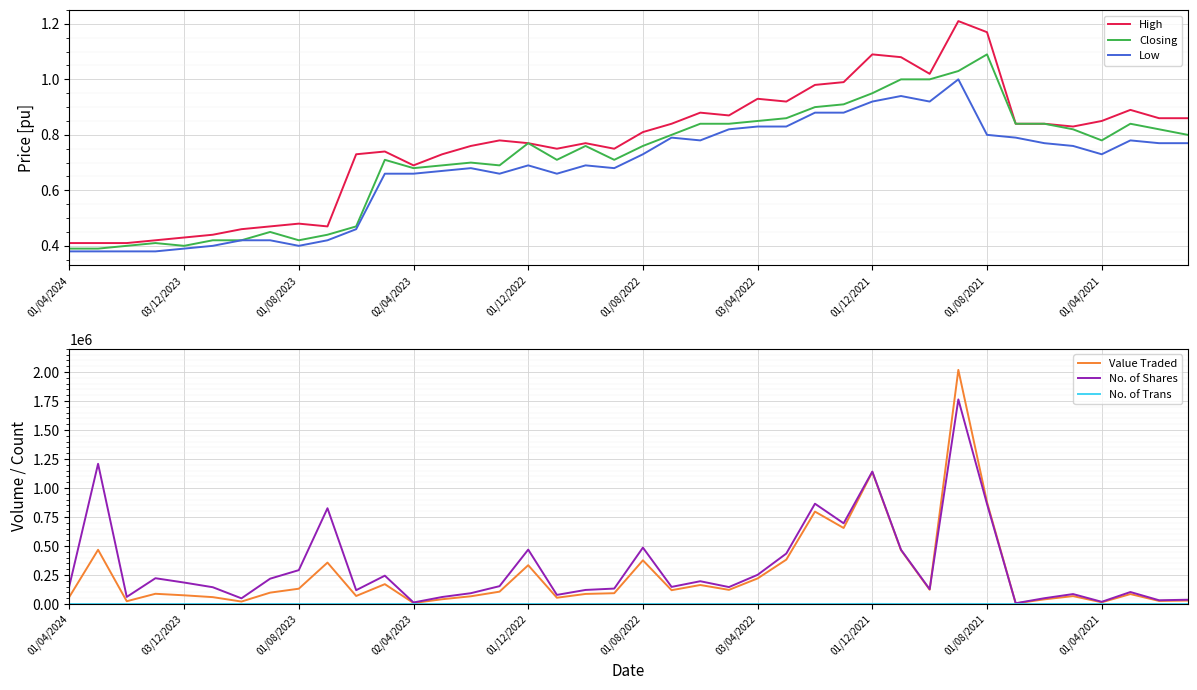

At which label is No. of Shares closest to 885412?

26